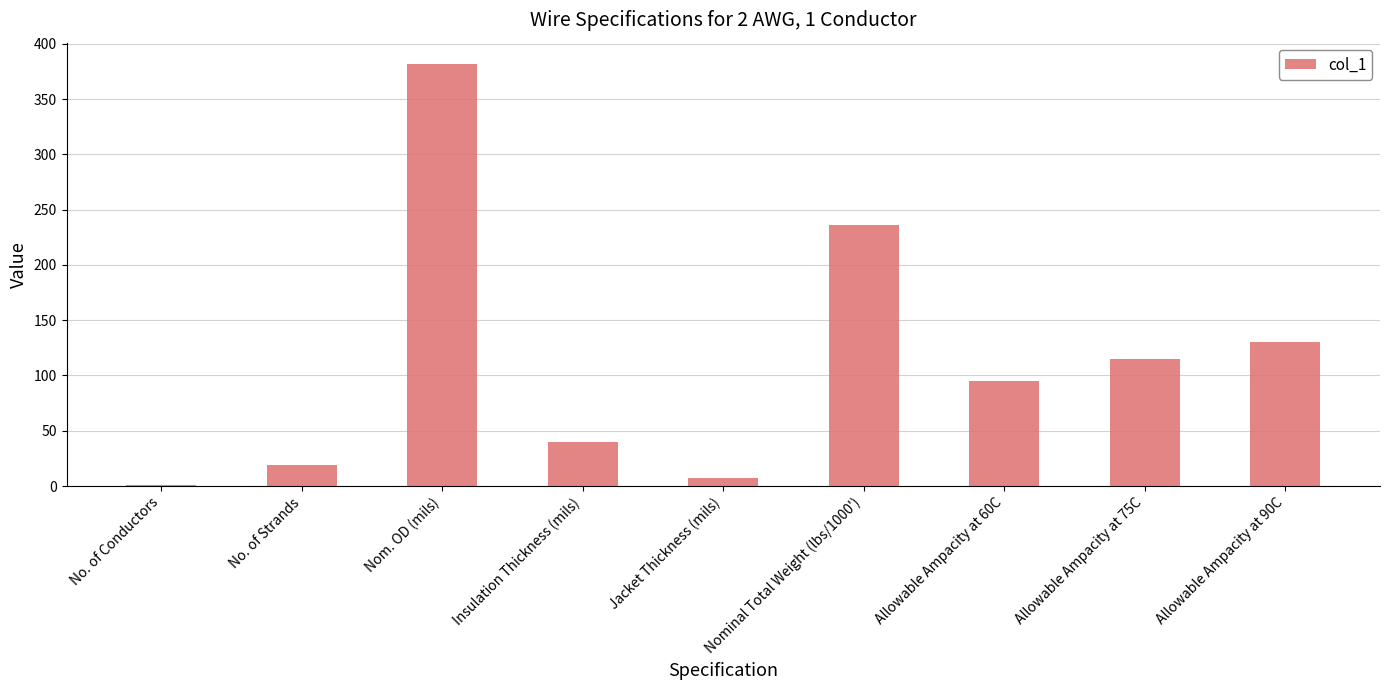

At which label is the value closest to 191?

Nominal Total Weight (lbs/1000')